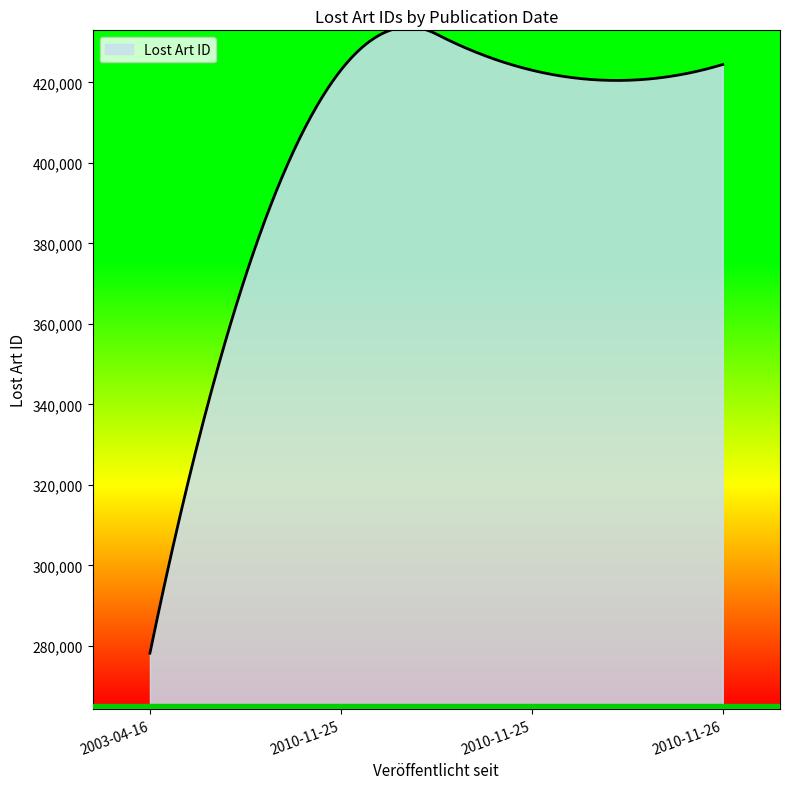

What is the maximum value shown in the chart?

433788.9